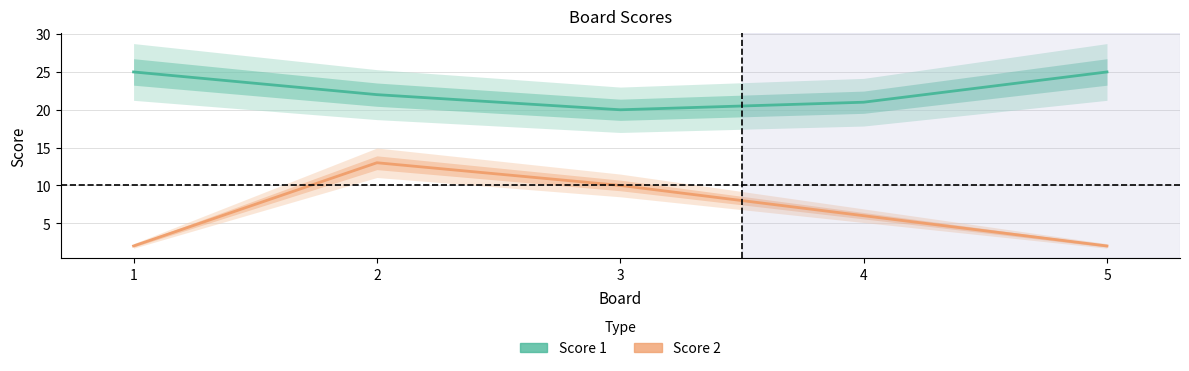

Count the number of data series in this chart.

2